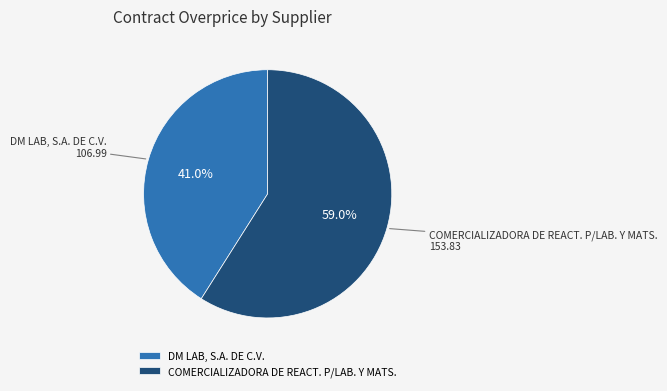

To the nearest percent, what is the combined percentage of DM LAB, S.A. DE C.V. and COMERCIALIZADORA DE REACT. P/LAB. Y MATS.?

100%